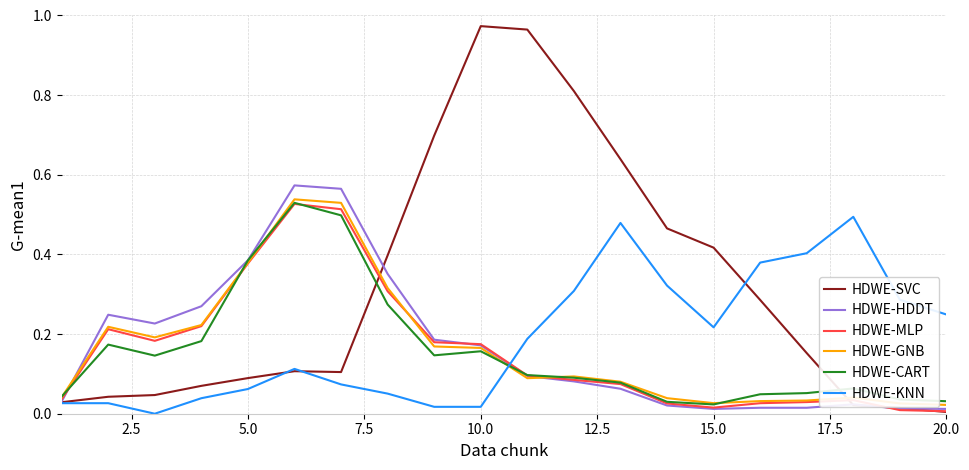

After their last crossing, which series has the higher values: HDWE-KNN or HDWE-GNB?

HDWE-KNN